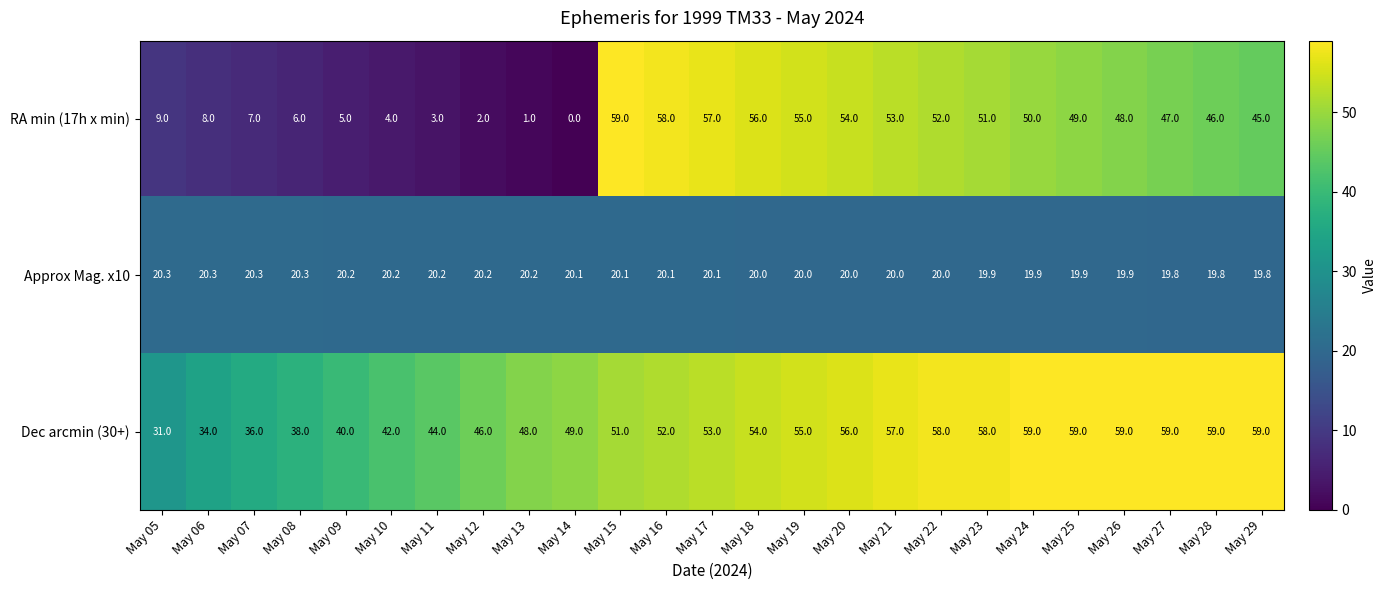

What is the spread (max minus min) of values at May 23?

38.1